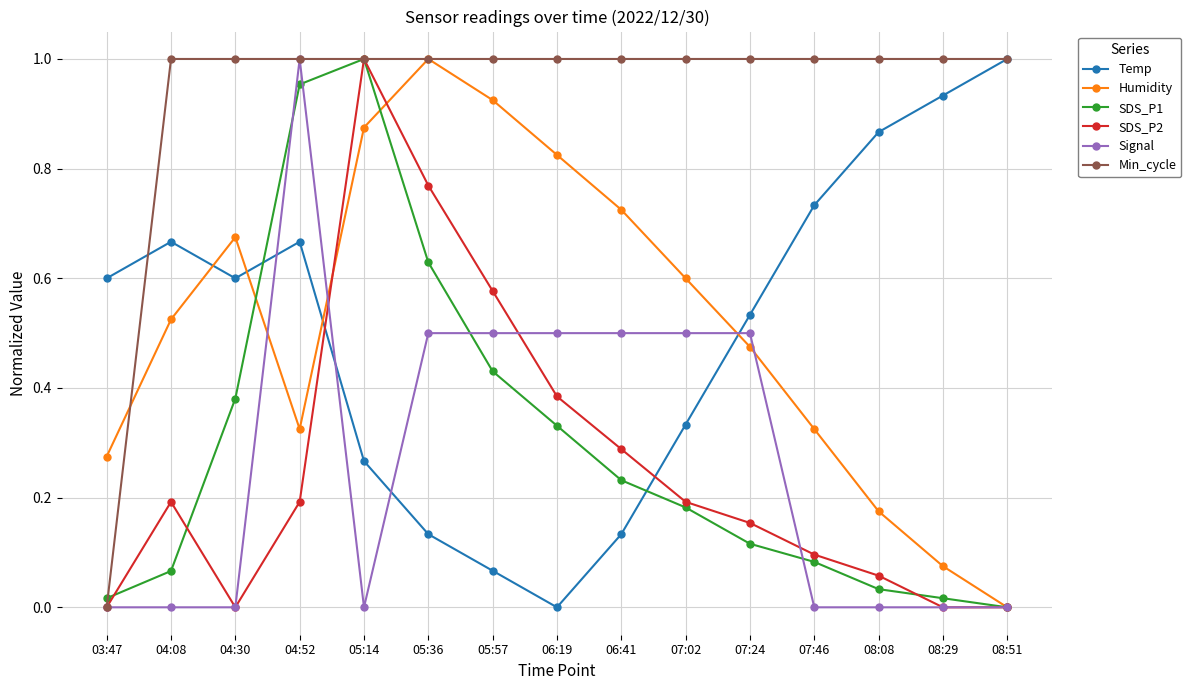

At which label does Min_cycle reach its minimum?

03:47